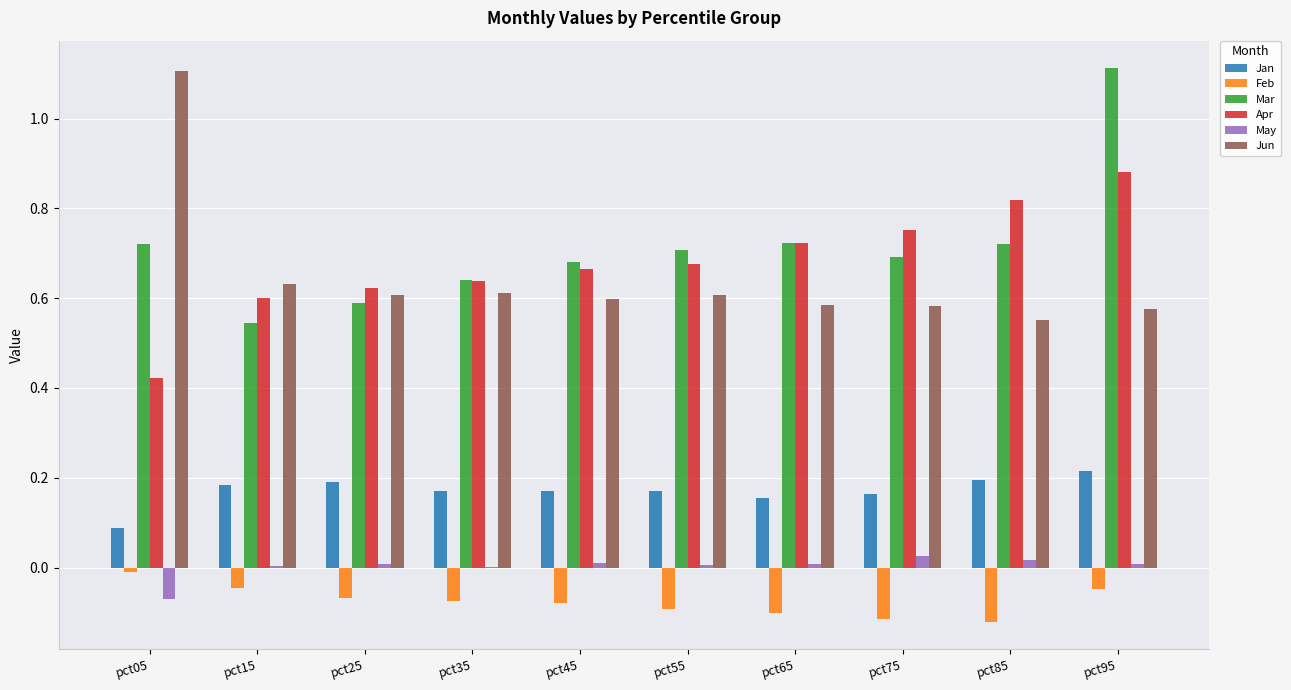

At which label does Mar reach its peak?

pct95